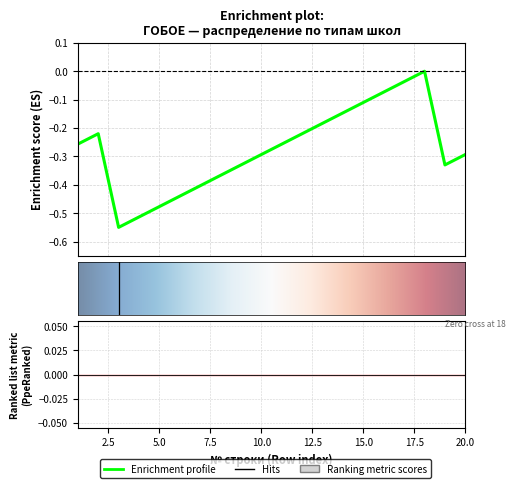

Is this an area chart (filled region under the line)?

No